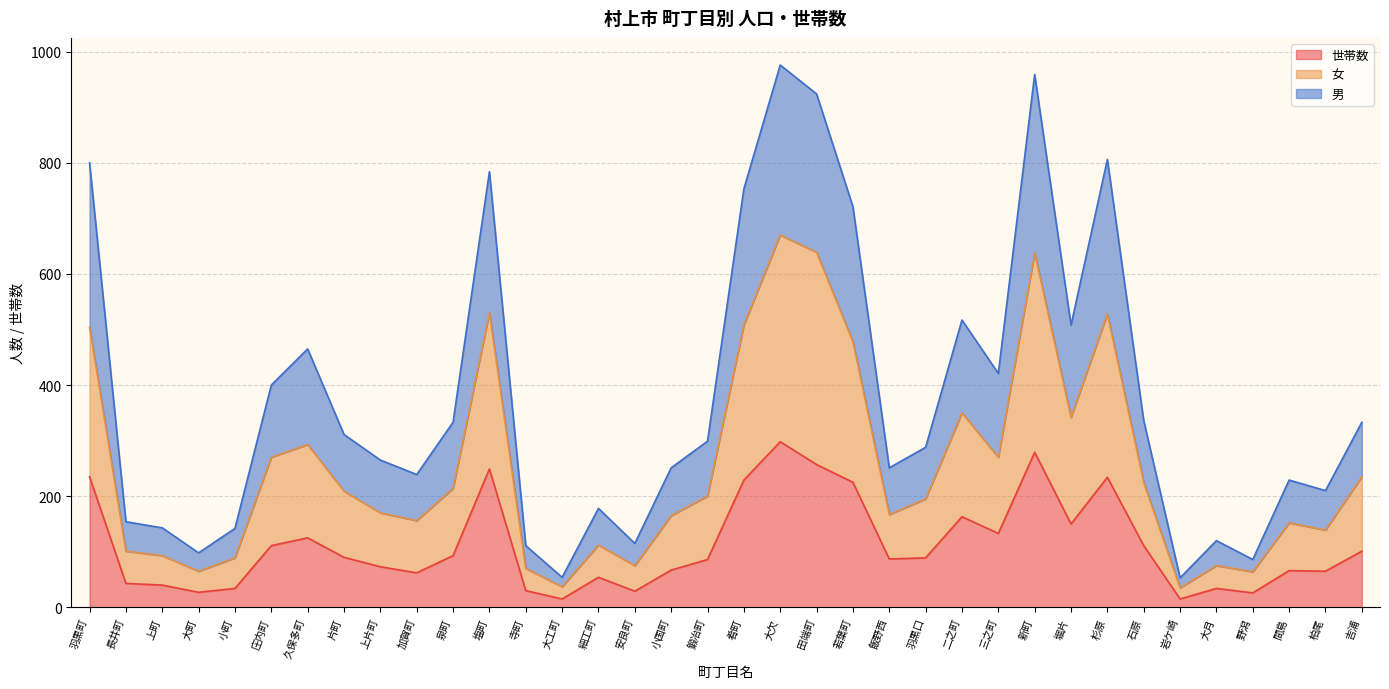

Reading left to right, what are all the values shown in this chart?

世帯数: 235	43	40	27	34	111	125	90	73	62	93	249	30	15	54	29	67	86	229	298	257	225	87	89	163	133	279	150	234	111	15	34	26	66	65	101
女: 504	101	93	65	89	270	293	209	170	156	214	530	70	37	112	75	165	200	508	670	639	478	167	195	350	270	638	342	528	225	35	75	64	152	139	235
男: 800	154	143	98	142	400	465	311	265	239	333	784	111	54	178	115	251	299	753	976	924	721	251	288	517	421	959	508	806	336	53	120	86	229	210	333